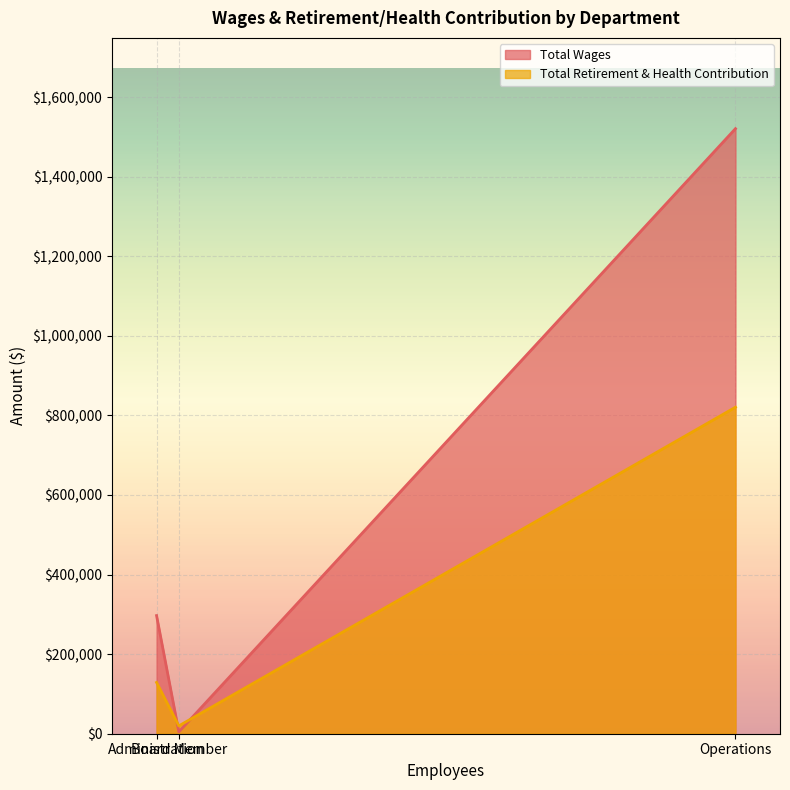

How many Total Wages values are between 4700 and 1520790?

3